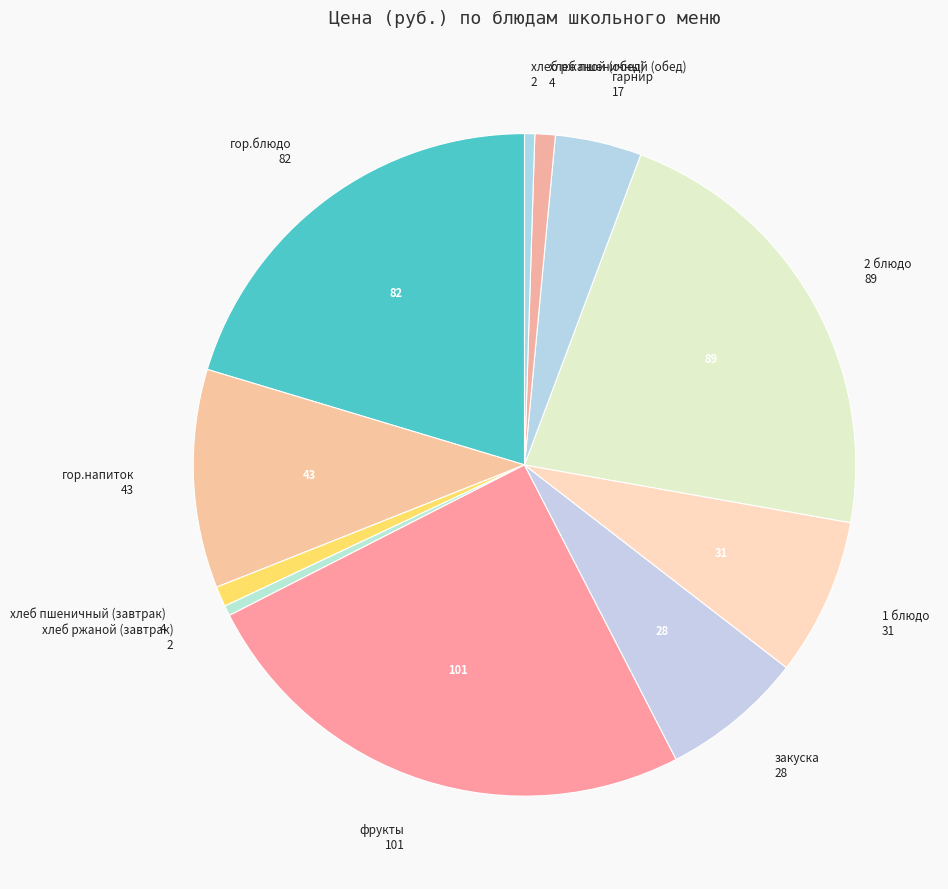

Approximately how many times larger is the value at закуска compared to гор.напиток?

0.7